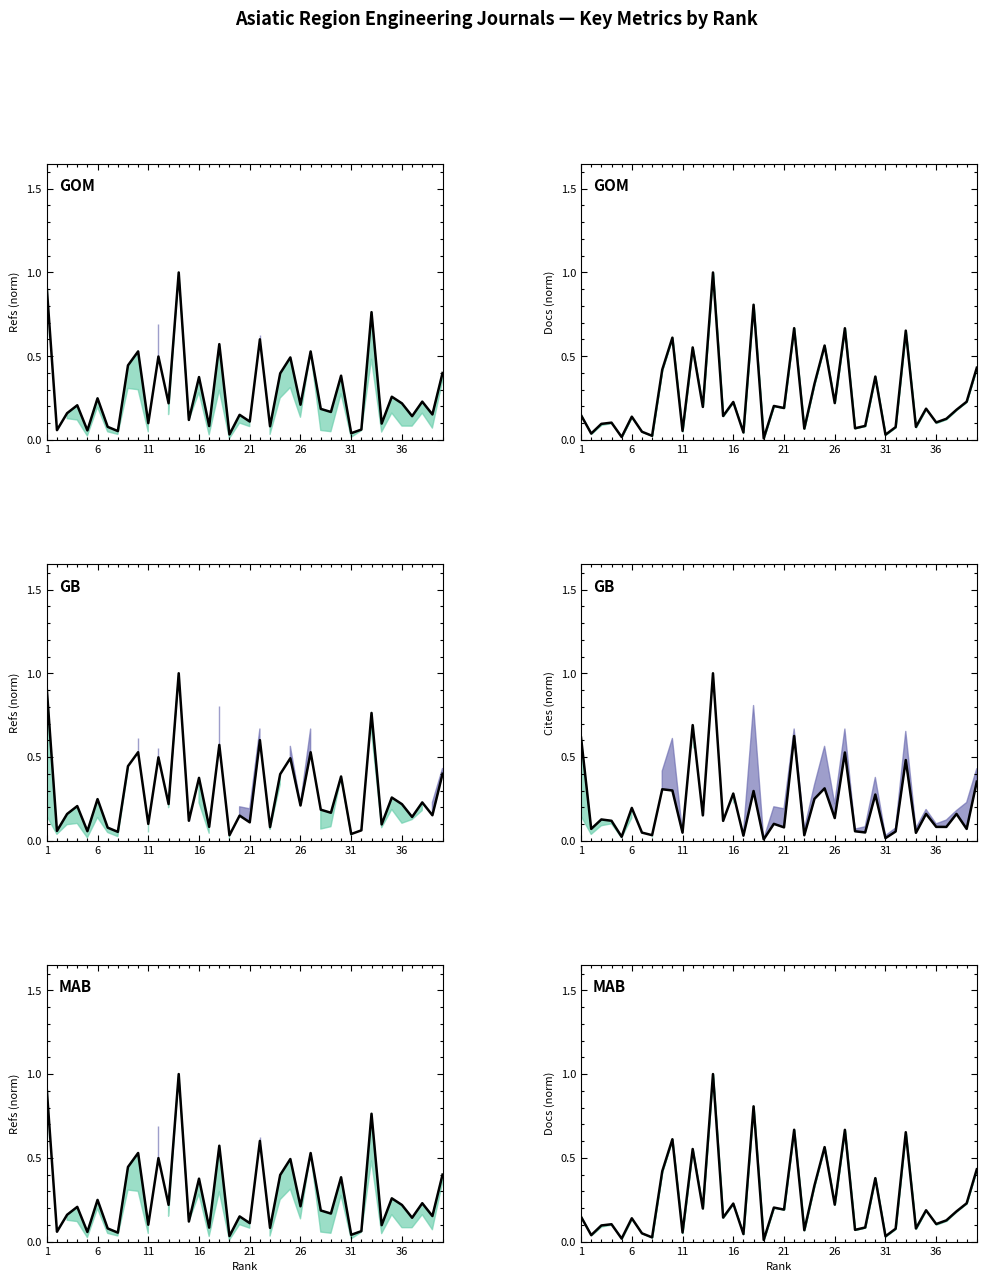

What is the greatest value displayed?

1.0